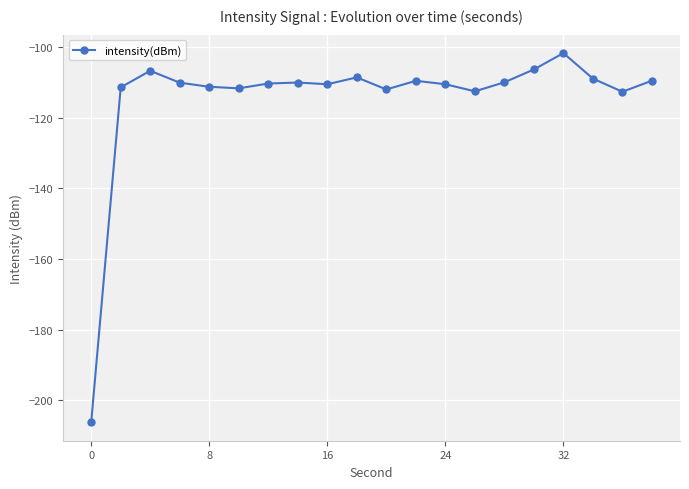

What is the value of the 4th point from the left?

-110.1